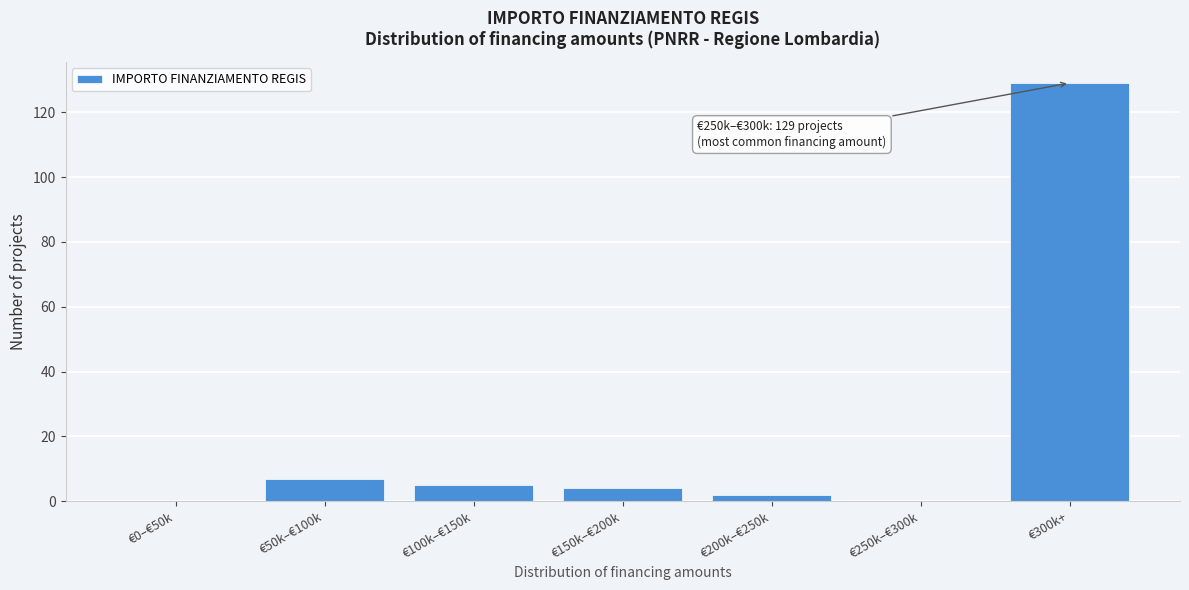

Reading left to right, extract all data points from this chart.

€0–€50k=0	€50k–€100k=7	€100k–€150k=5	€150k–€200k=4	€200k–€250k=2	€250k–€300k=0	€300k+=129